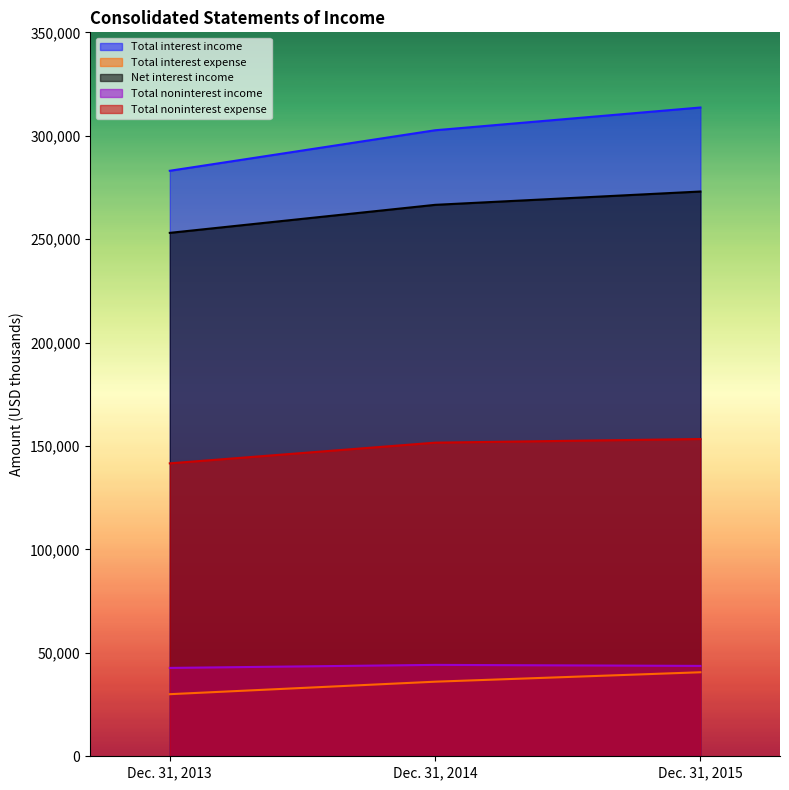

What is the approximate value of Total noninterest expense at Dec. 31, 2014?

151624